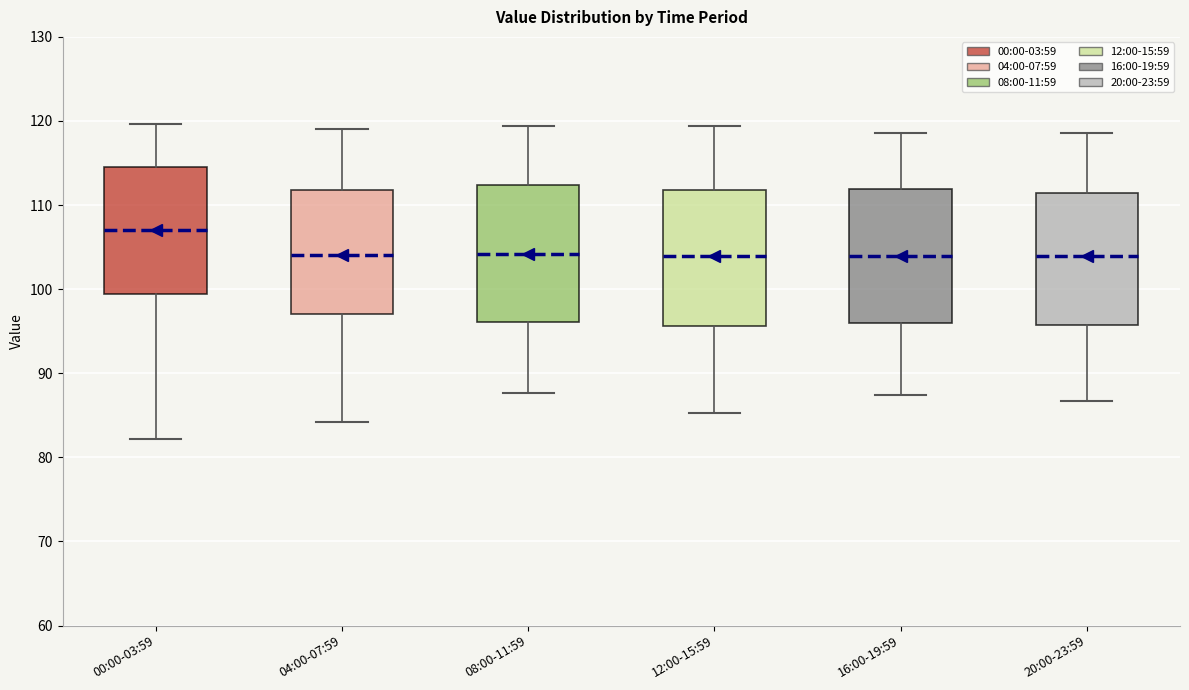

Where does the upper whisker of the box for 20:00-23:59 end on the y-axis? The values are not printed on the chart, so give them approximately, as read against the axis.

119